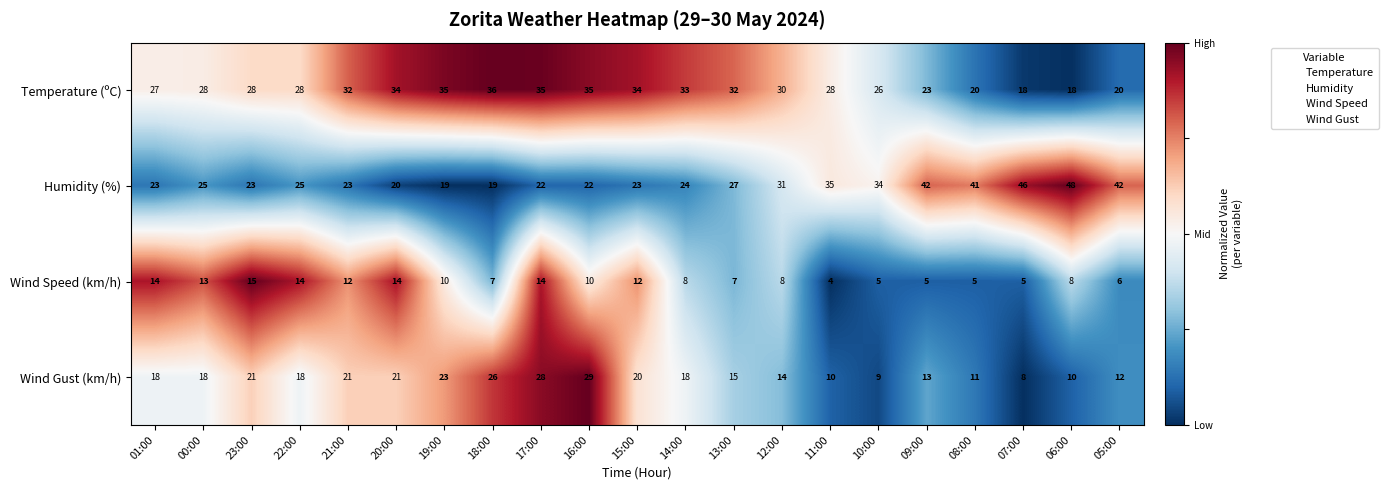

At which category is the sum across all series the highest?

17:00